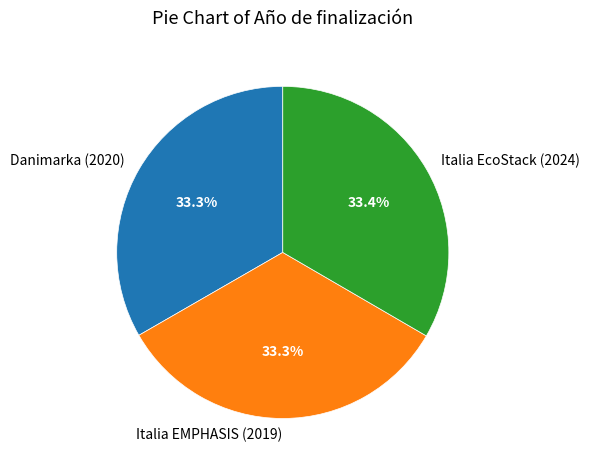

Is there any slice that represents more than half of the pie?

No